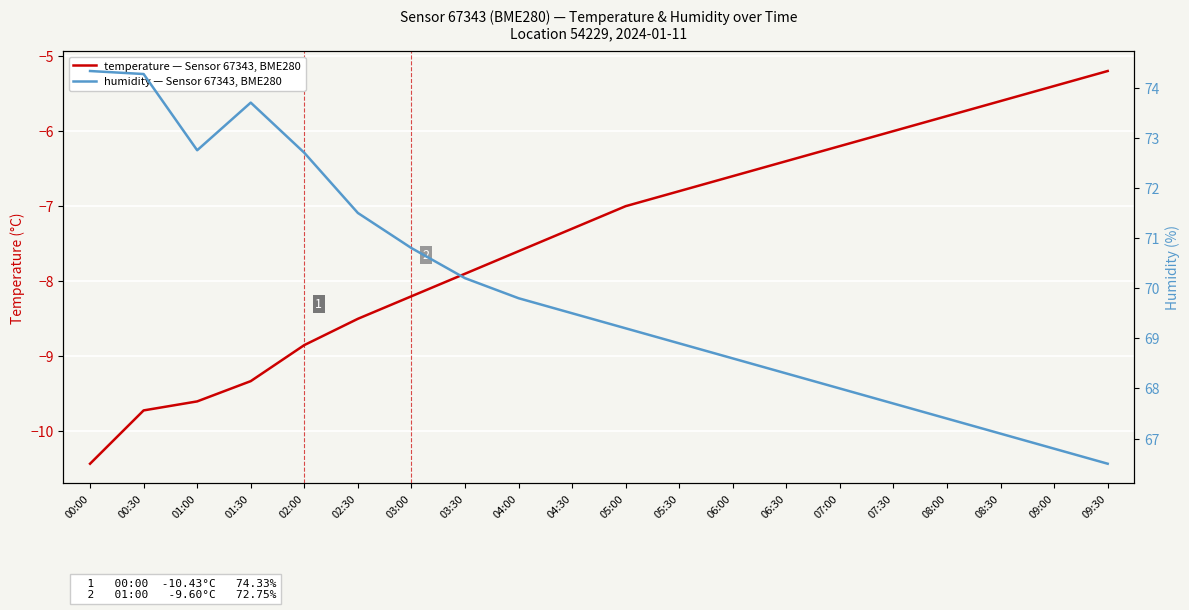

What is the label of the 9th point from the left?

04:00